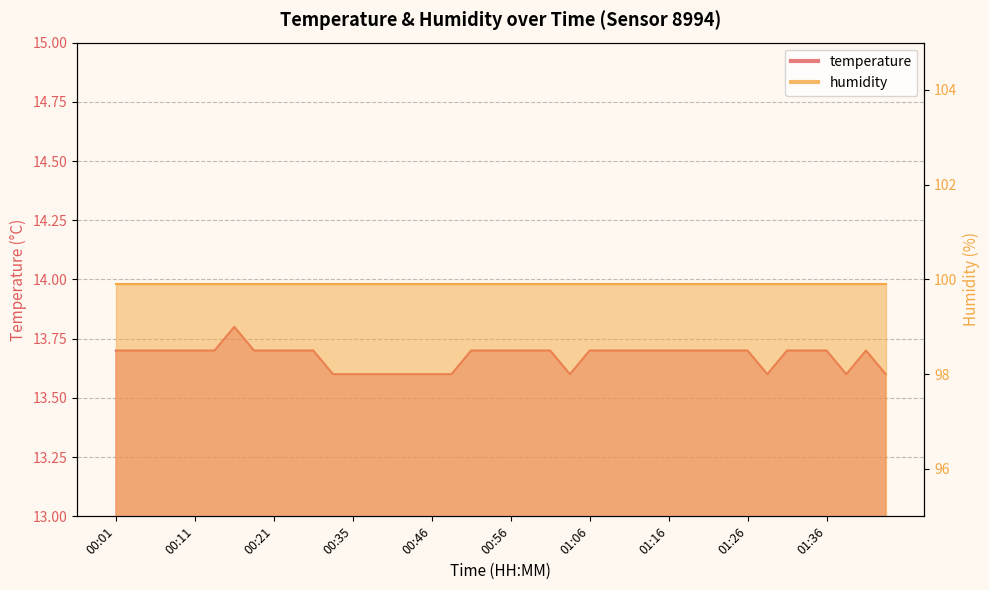

Is it true that the value at 00:11 is 13.7?

True